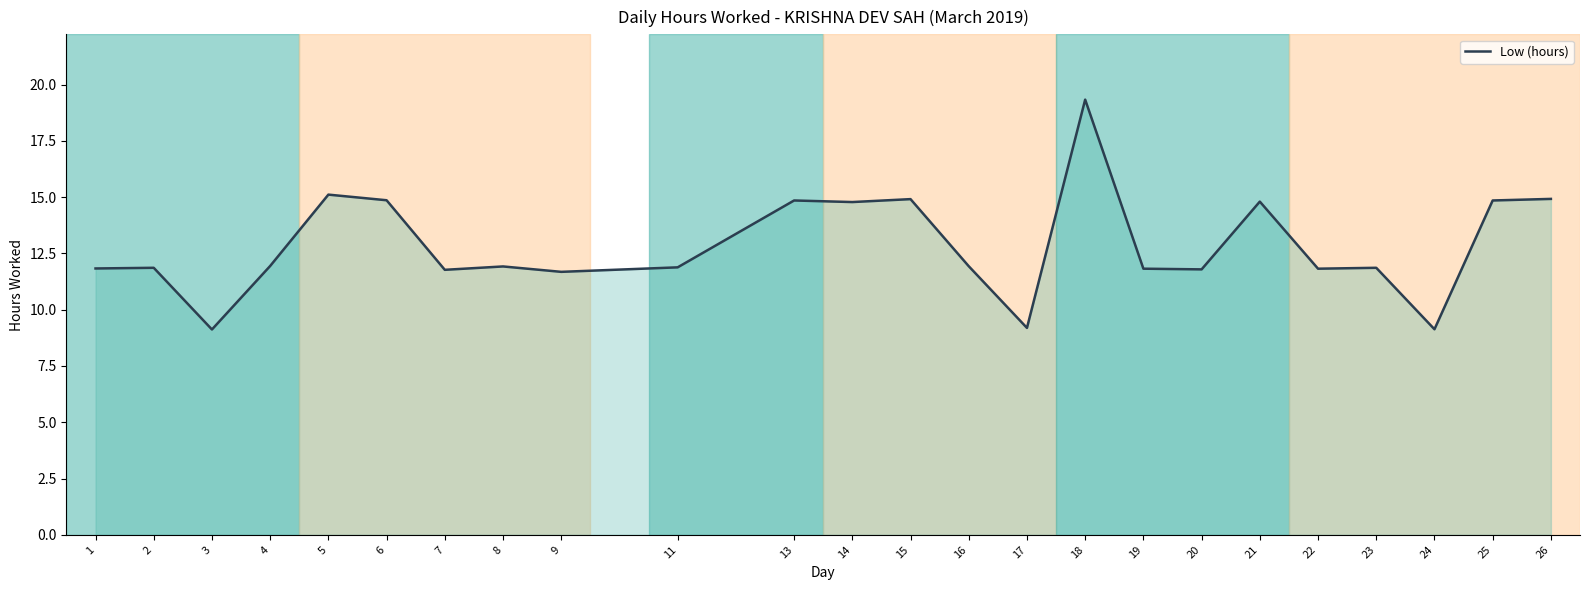

What is the minimum value shown in the chart?

9.1